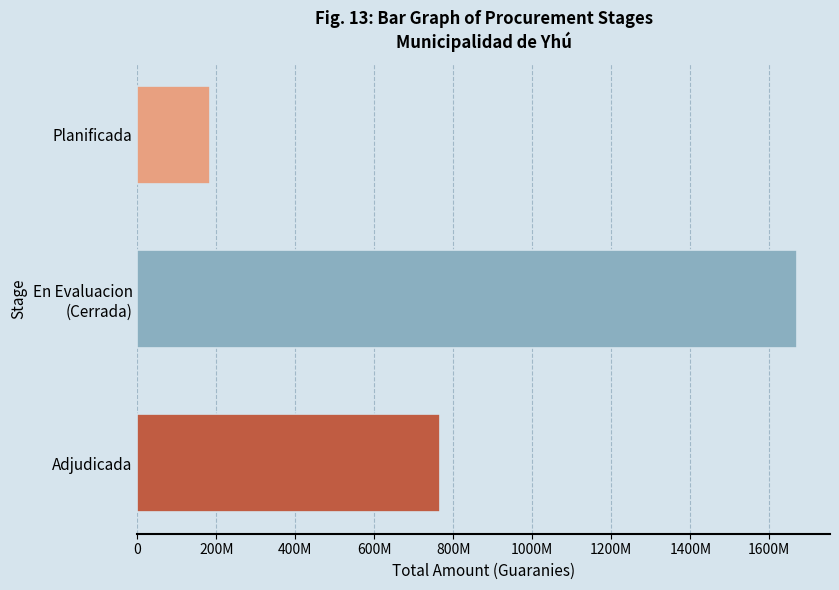

Are the bars grouped side by side (vs. stacked)?

No